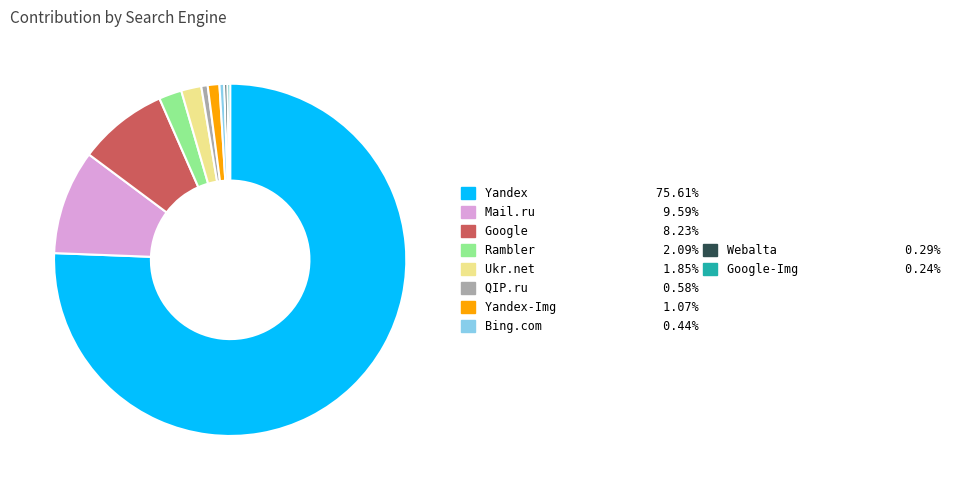

Is there a majority slice in this chart?

Yes